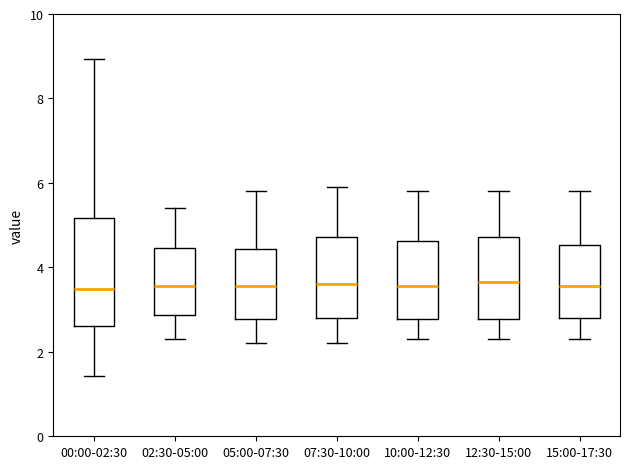

Which box is the tallest, from its lower edge to its upper edge?

00:00-02:30